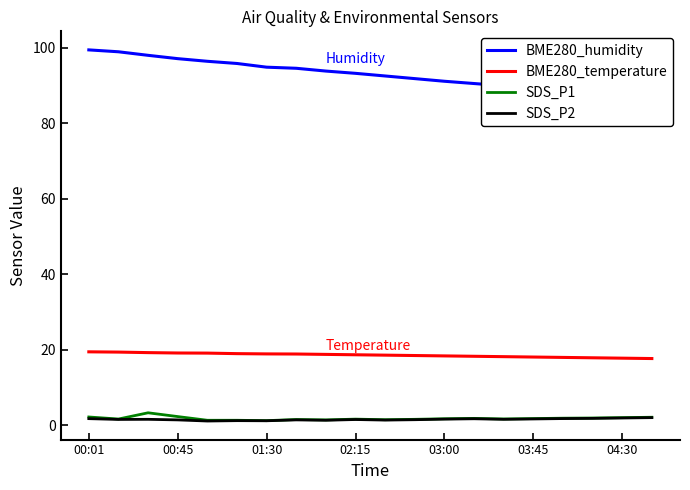

Does the chart display data point markers on the line(s)?

No